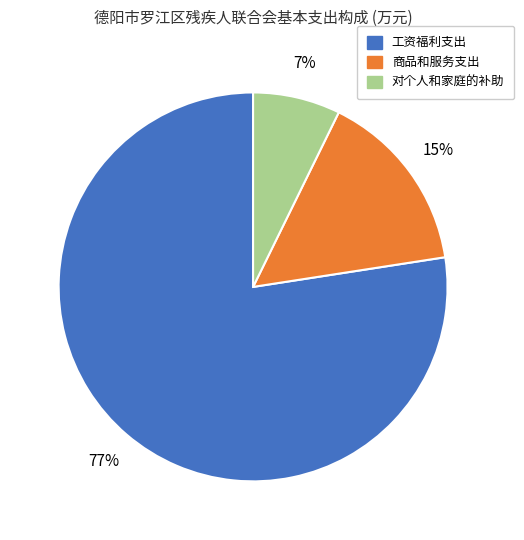

How many segments does this pie chart have?

3